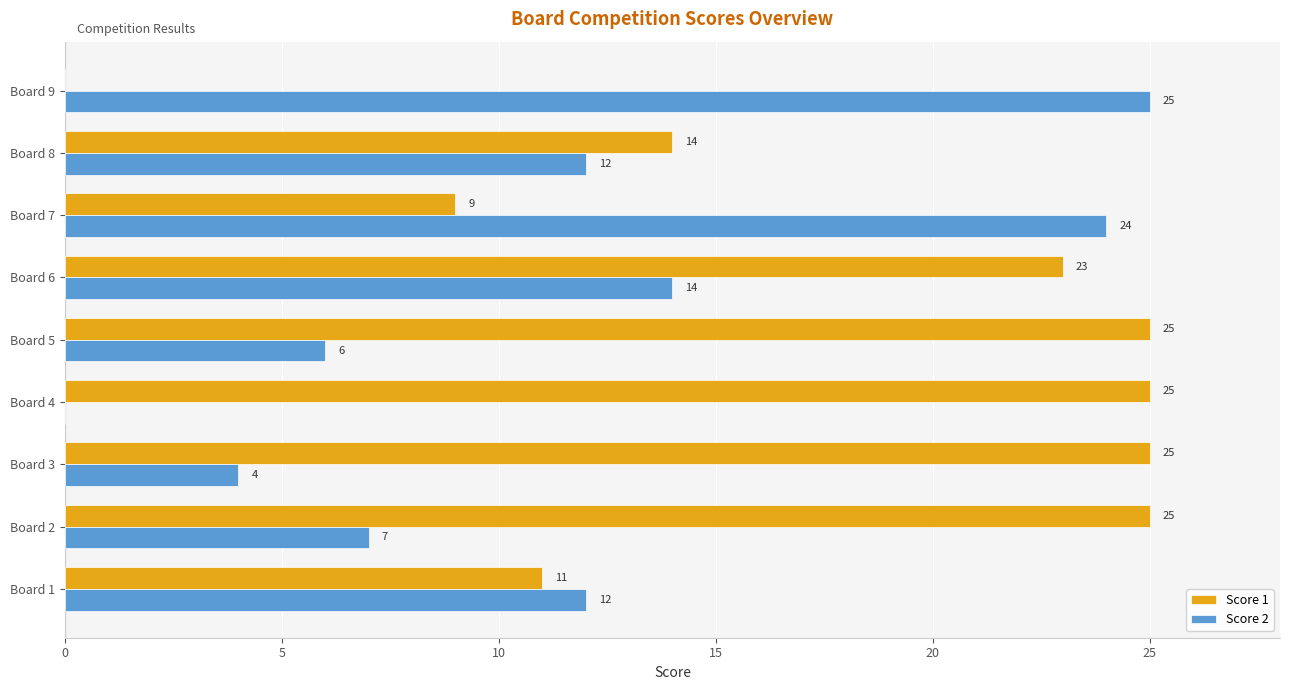

What is the sum of all Score 2 values?

104